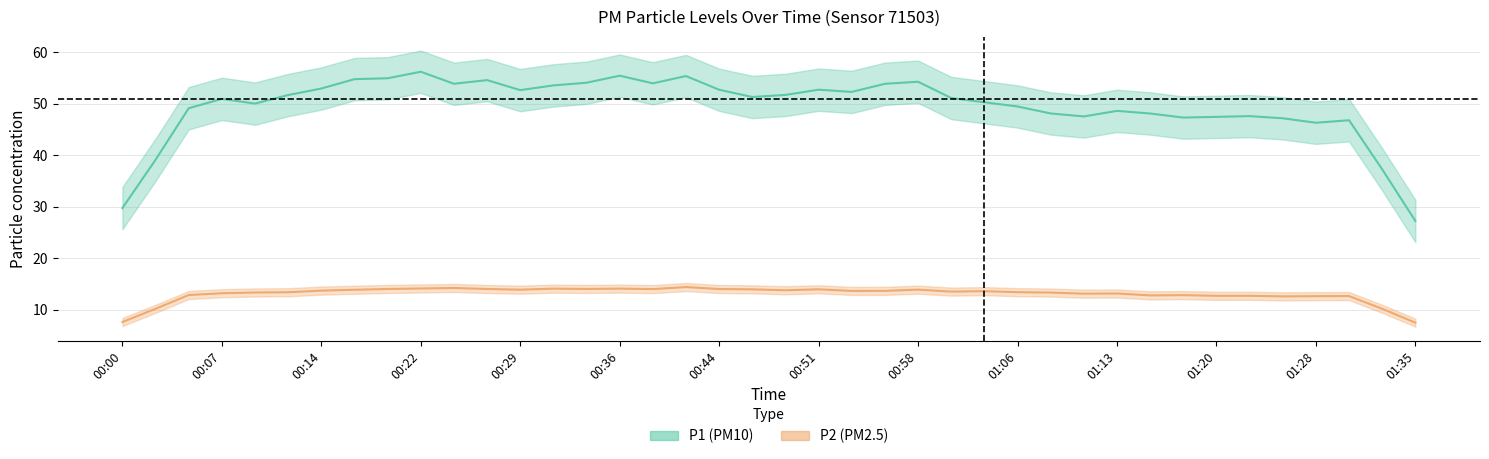

What is the approximate value of P2 at 00:29?

14.4